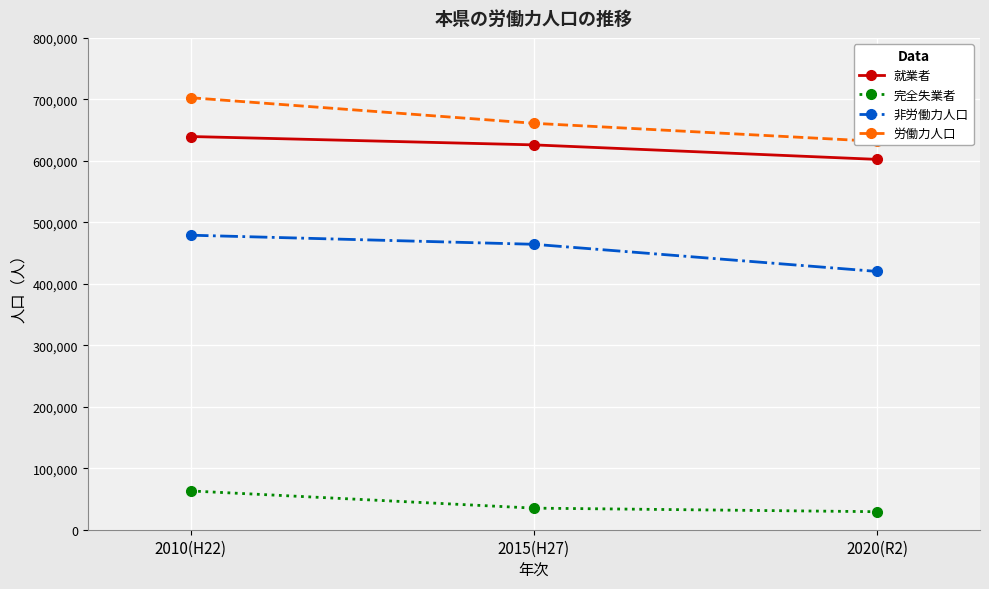

What position from the left is 2010(H22)?

1